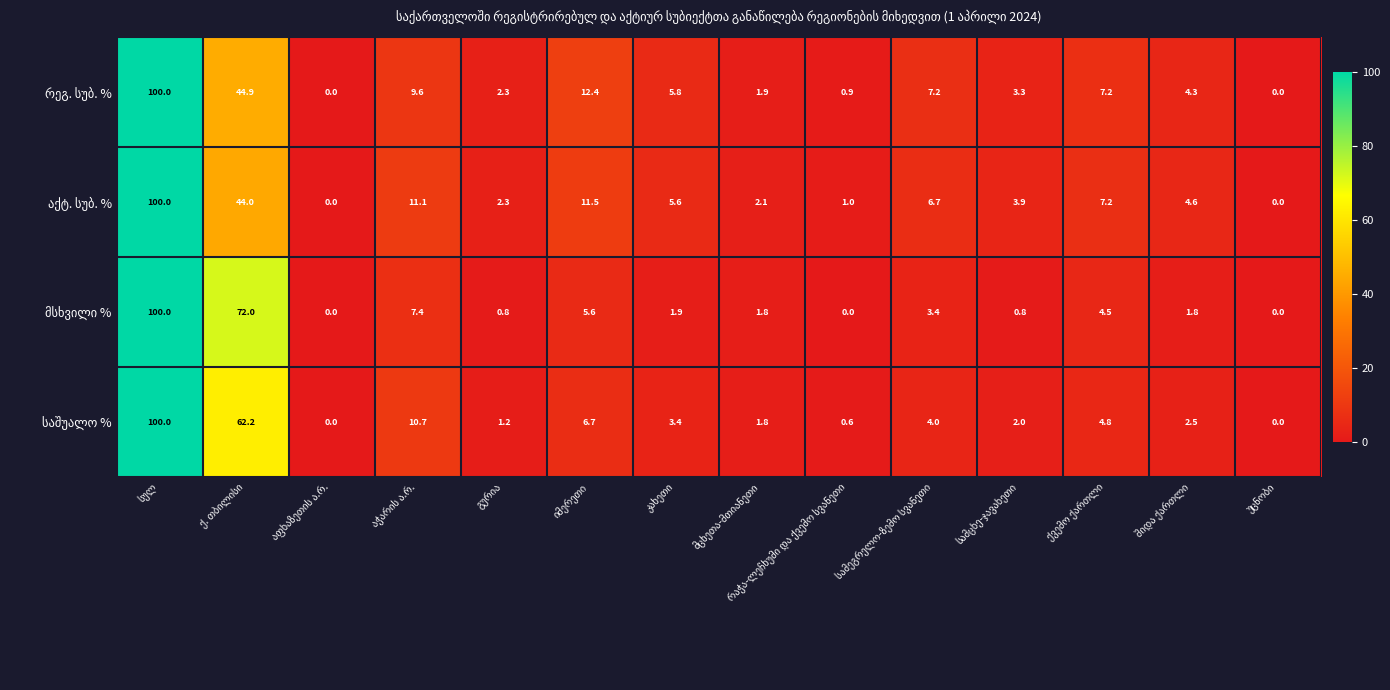

At how many categories does at least one series exceed 37?

2